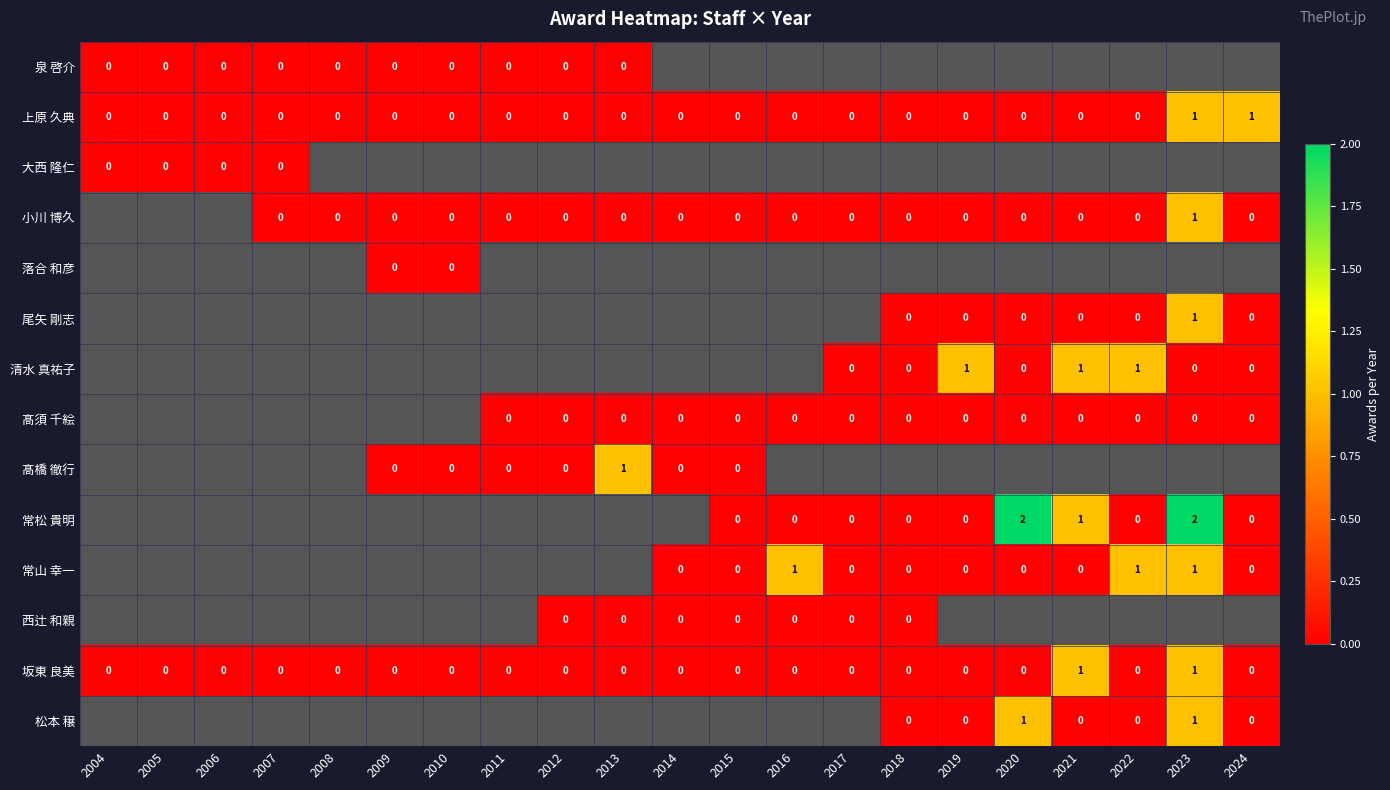

What is the average value of the 上原 久典 series?

0.1